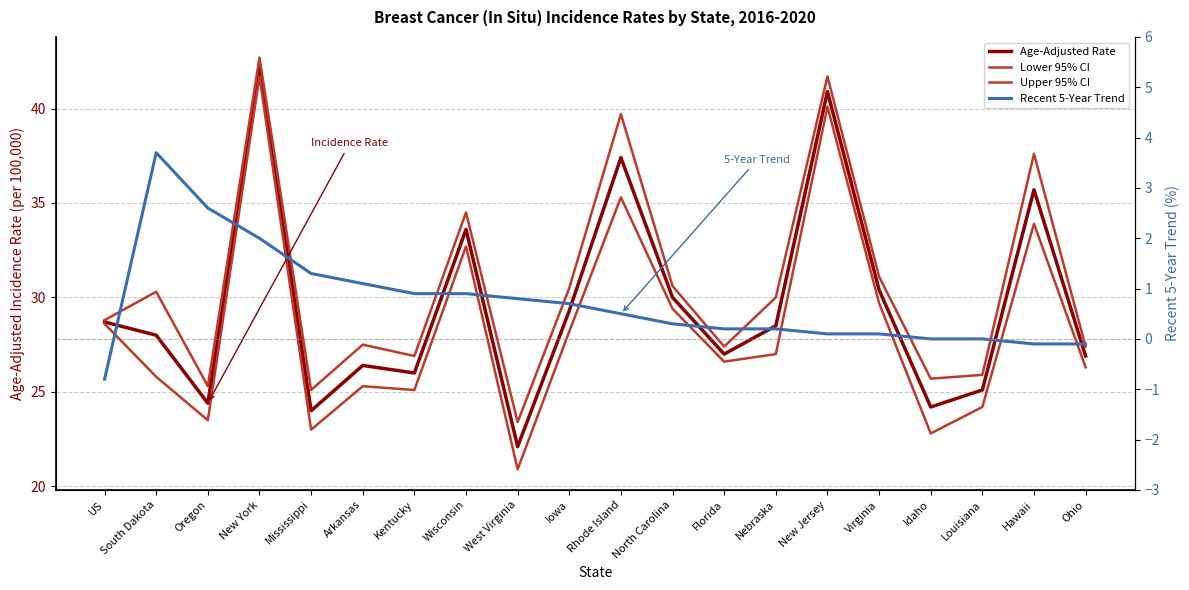

Is it true that Lower 95% CI equals 40.1 at New Jersey?

True